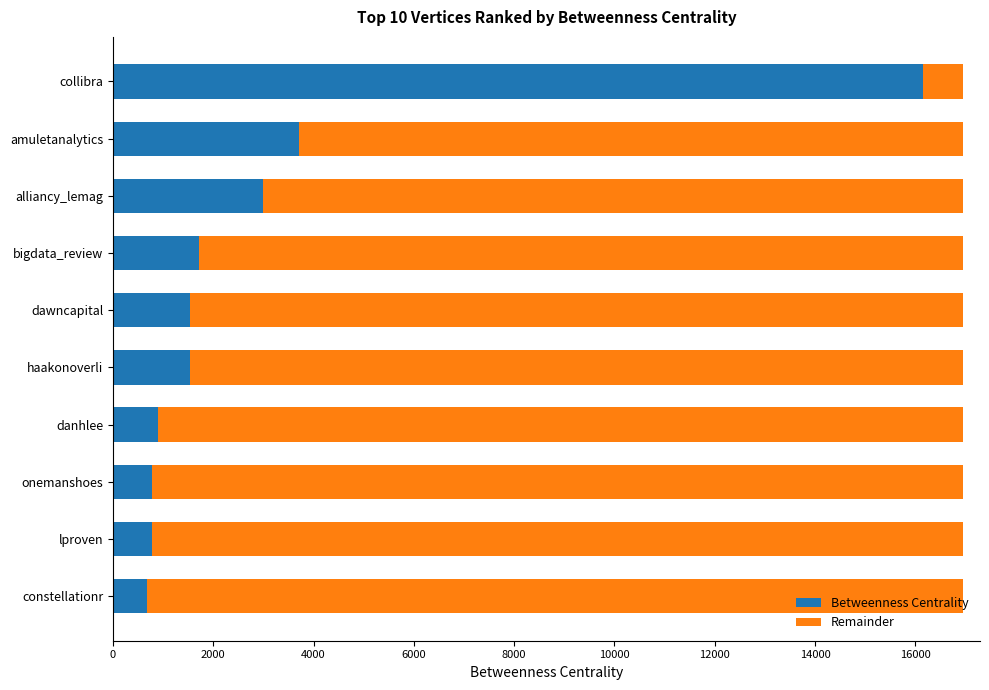

The value of Betweenness Centrality at dawncapital is 1542.0. True or false?

True